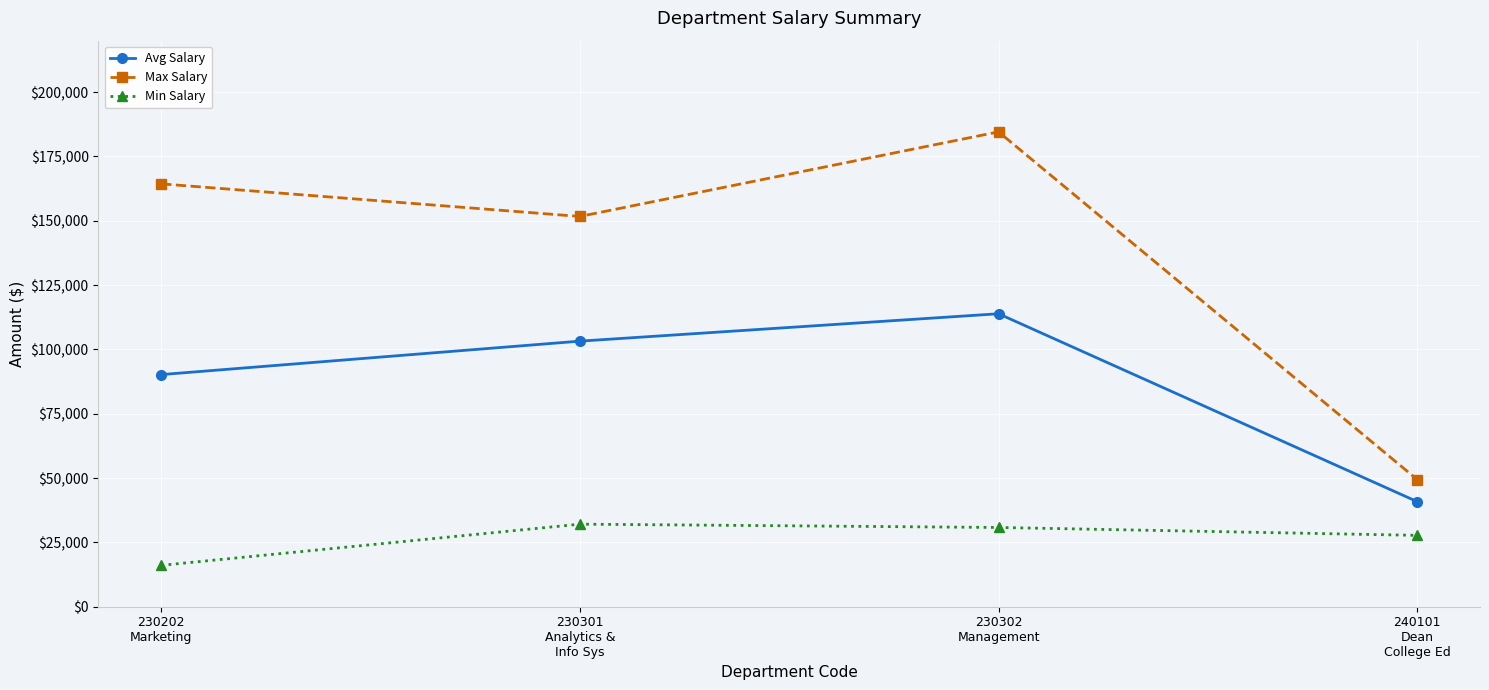

At how many categories does at least one series exceed 77662?

3